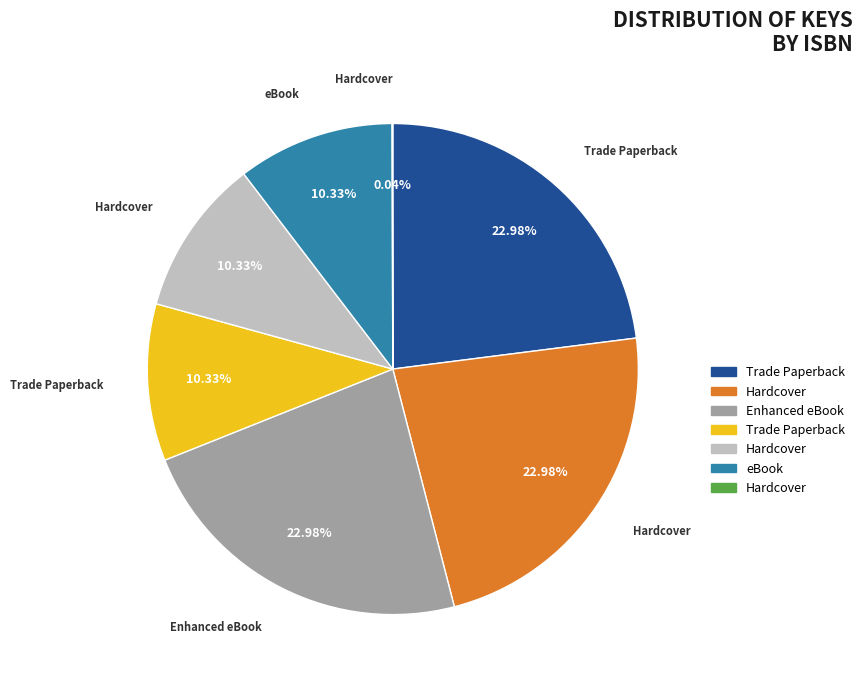

Is there a majority slice in this chart?

No